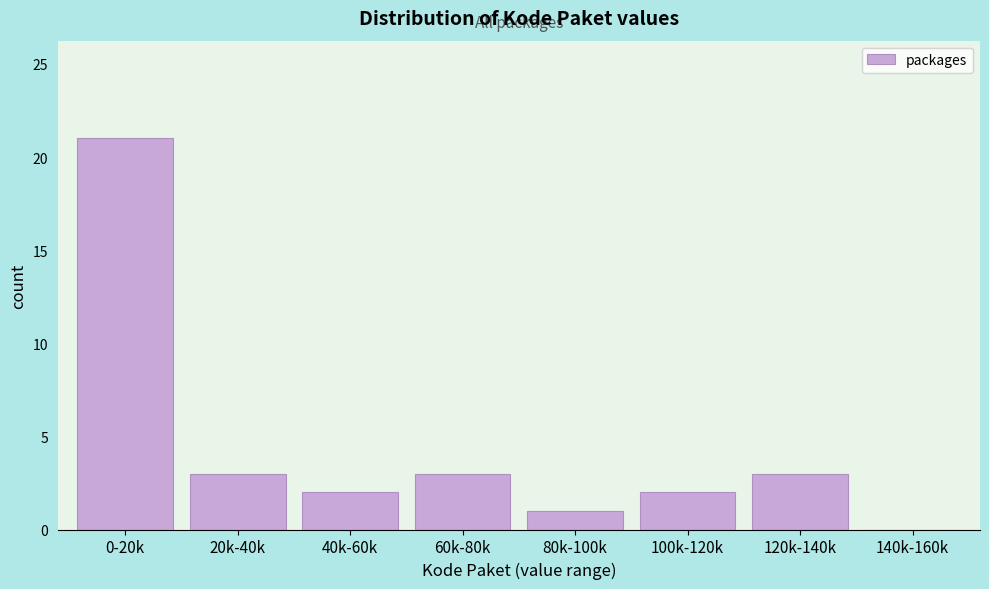

Reading left to right, extract all data points from this chart.

0-20k=21	20k-40k=3	40k-60k=2	60k-80k=3	80k-100k=1	100k-120k=2	120k-140k=3	140k-160k=0